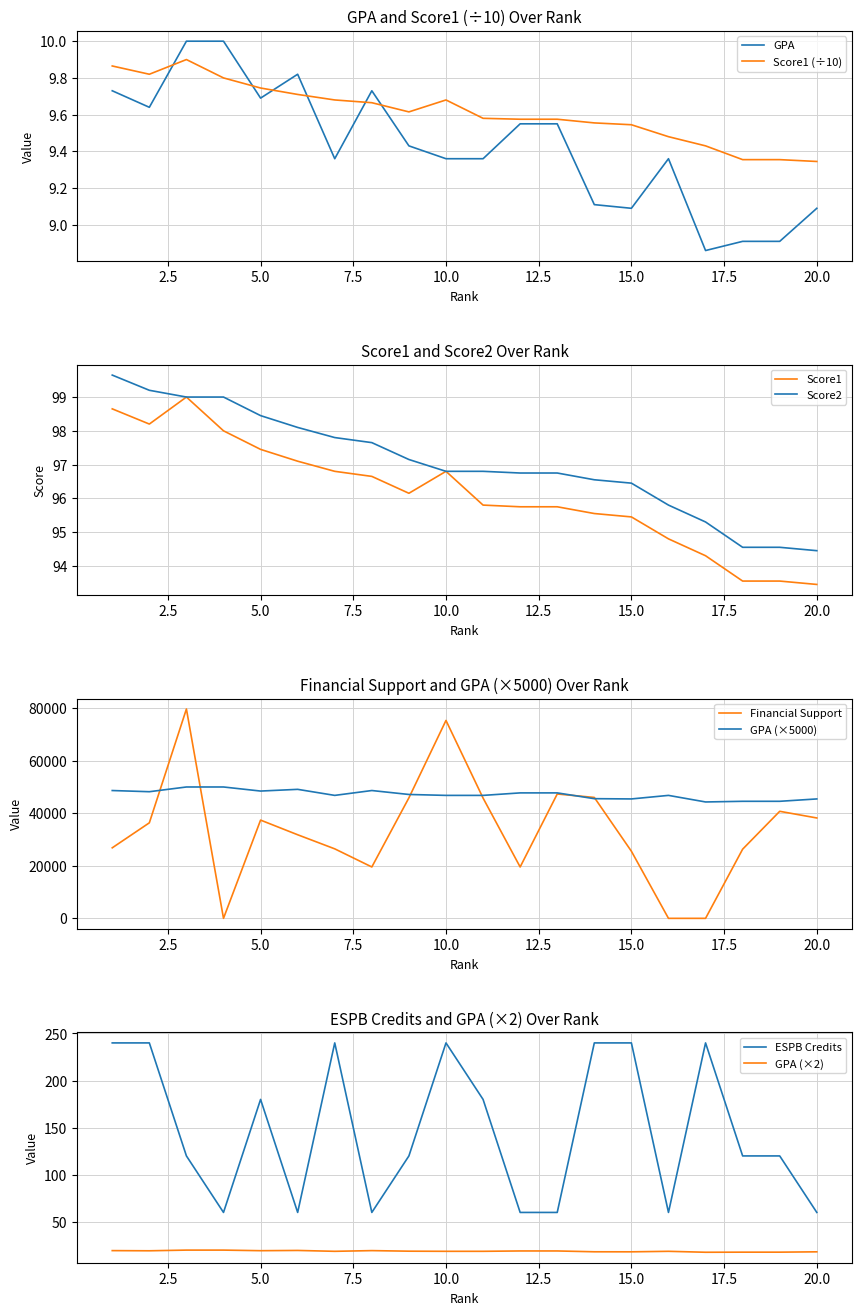

At which category does the chart reach its peak across all series?

3